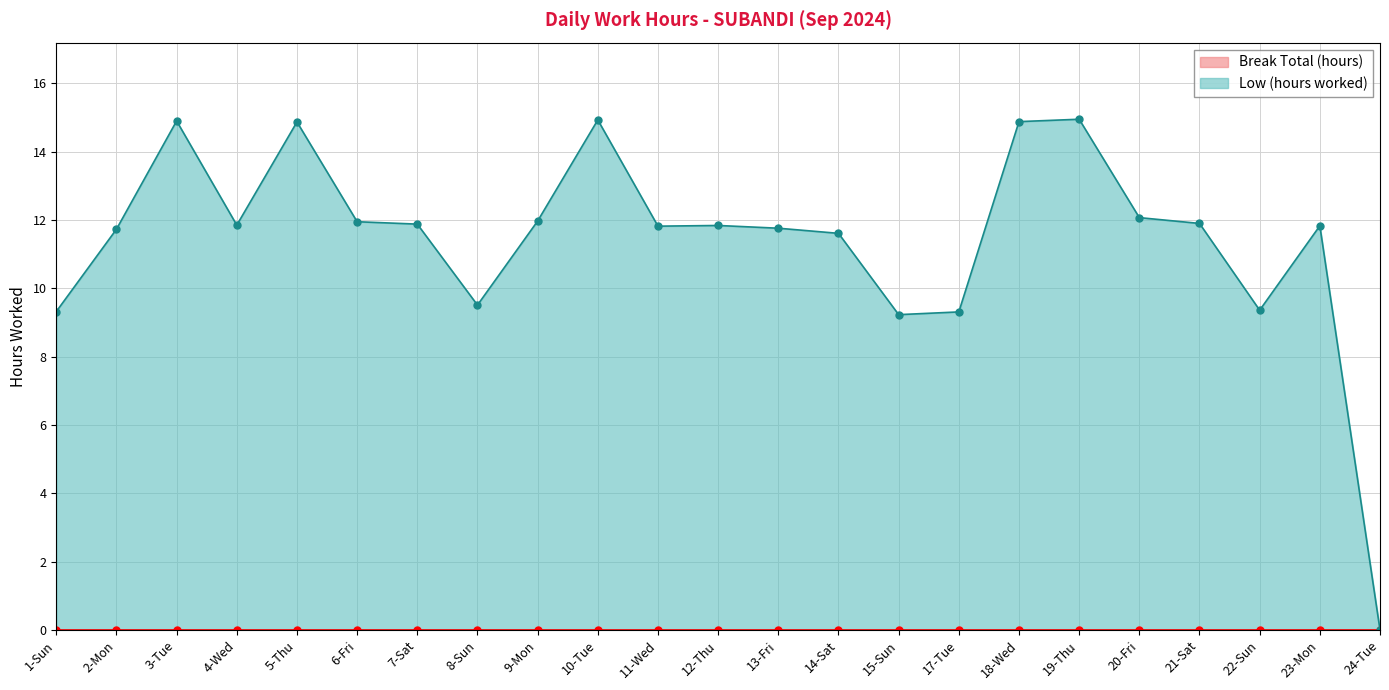

The chart shows a value of 3.3 at 10-Tue. True or false?

False